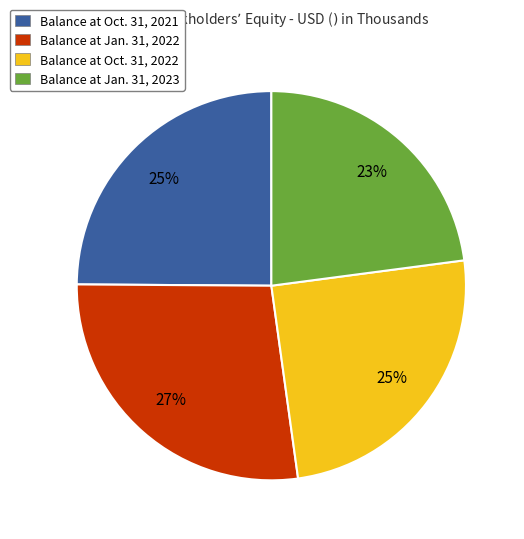

To the nearest percent, what is the difference between the largest and smallest slice percentages?

4%